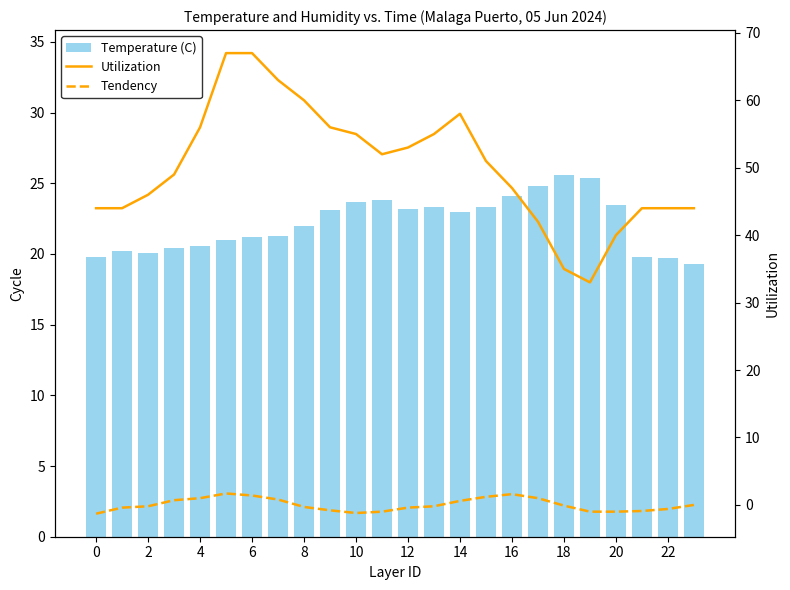

What is the minimum value for Tendency?

-1.3